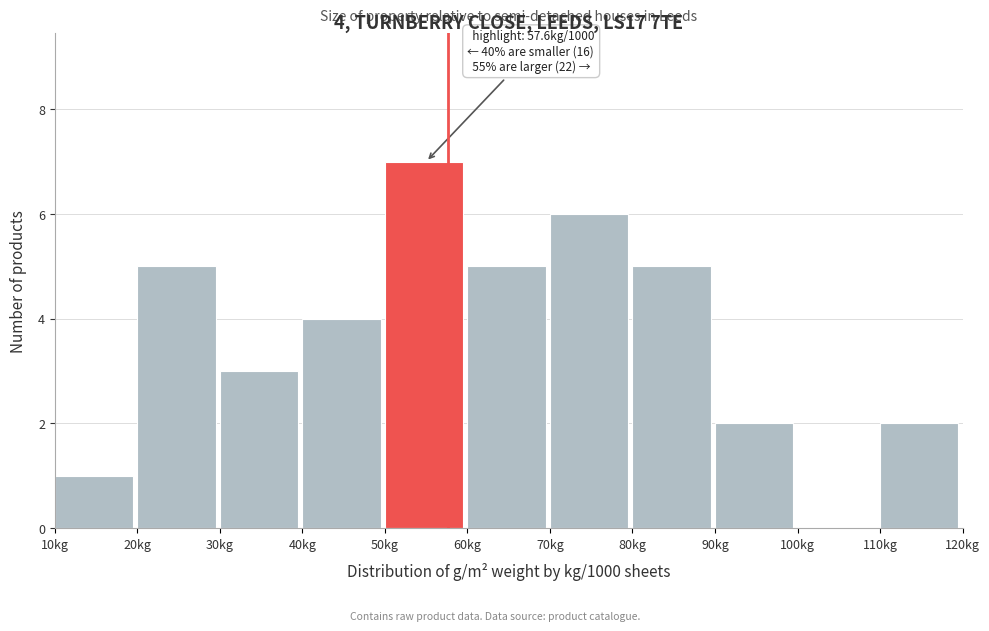

Over which range of the x-axis is the bar tallest?

50 to 60